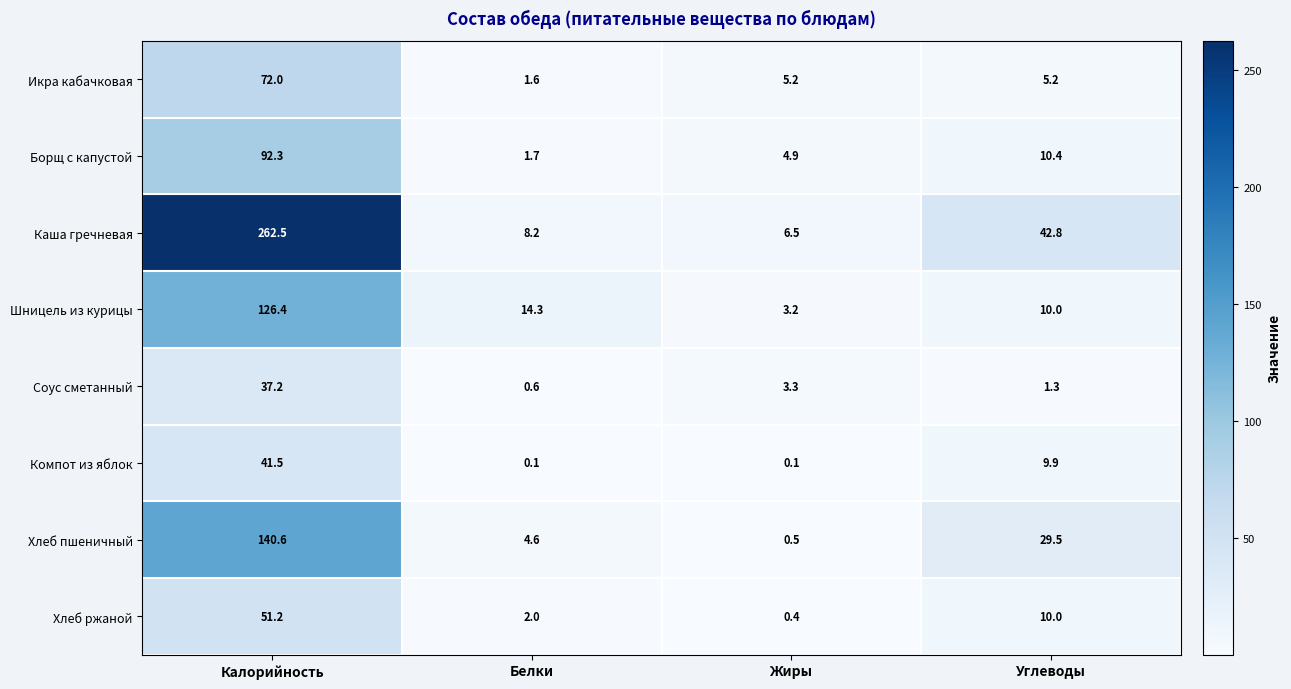

At how many categories does at least one series exceed 149?

1